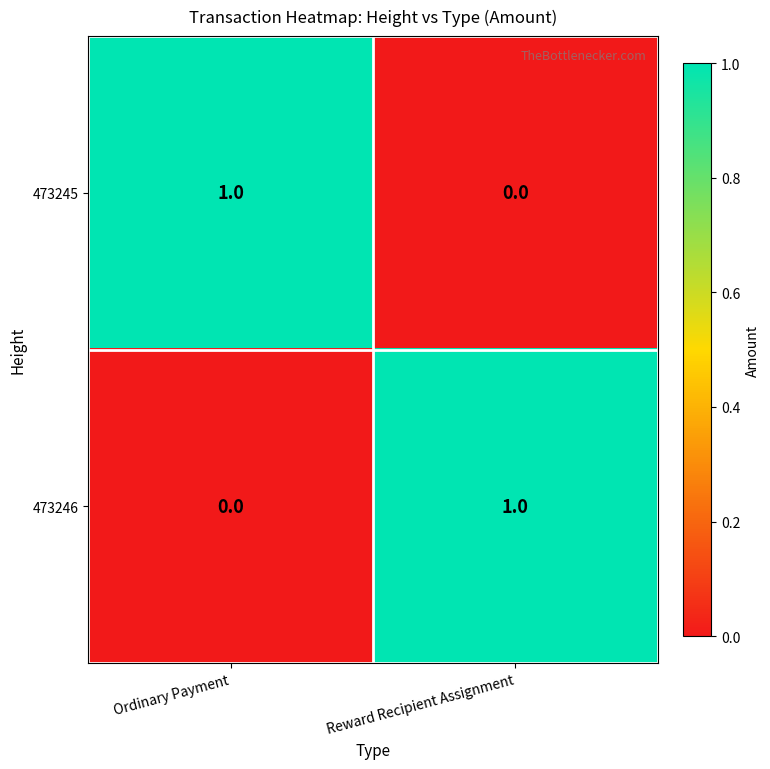

Reading left to right, extract all data points from this chart.

473245: Ordinary Payment=1	Reward Recipient Assignment=0
473246: Ordinary Payment=0	Reward Recipient Assignment=1